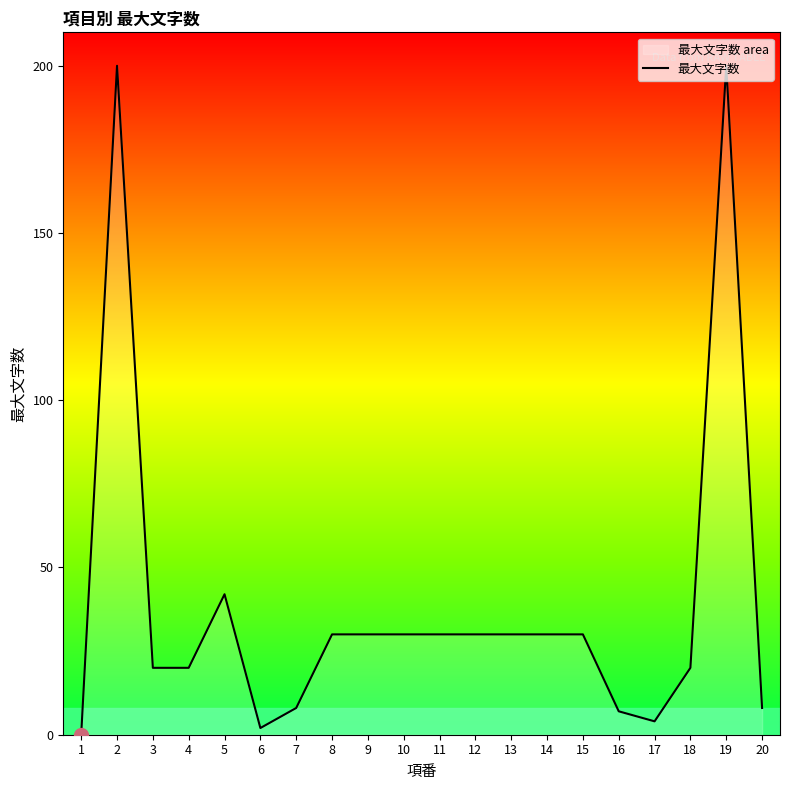

How many lines are shown in the chart?

1